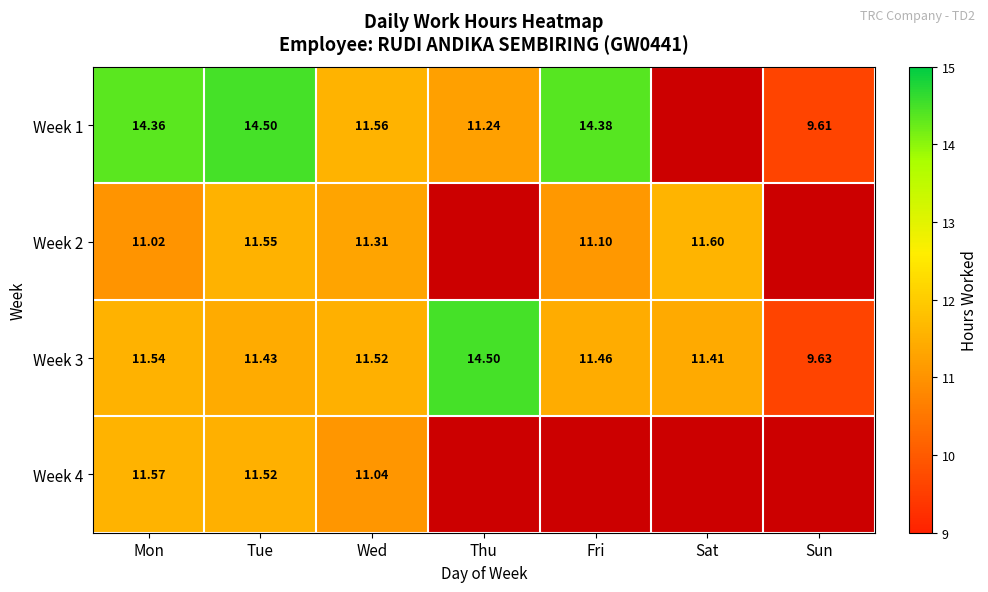

Rank the categories by Week 3 value from highest to lowest.

Thu, Mon, Wed, Fri, Tue, Sat, Sun